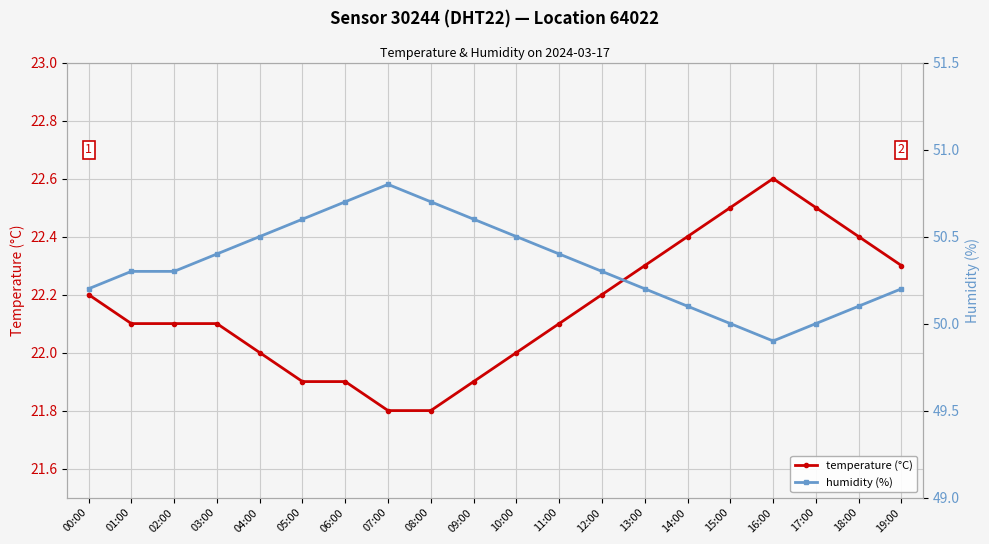

What is the difference between the humidity (%) values at 00:00 and 07:00?

0.6